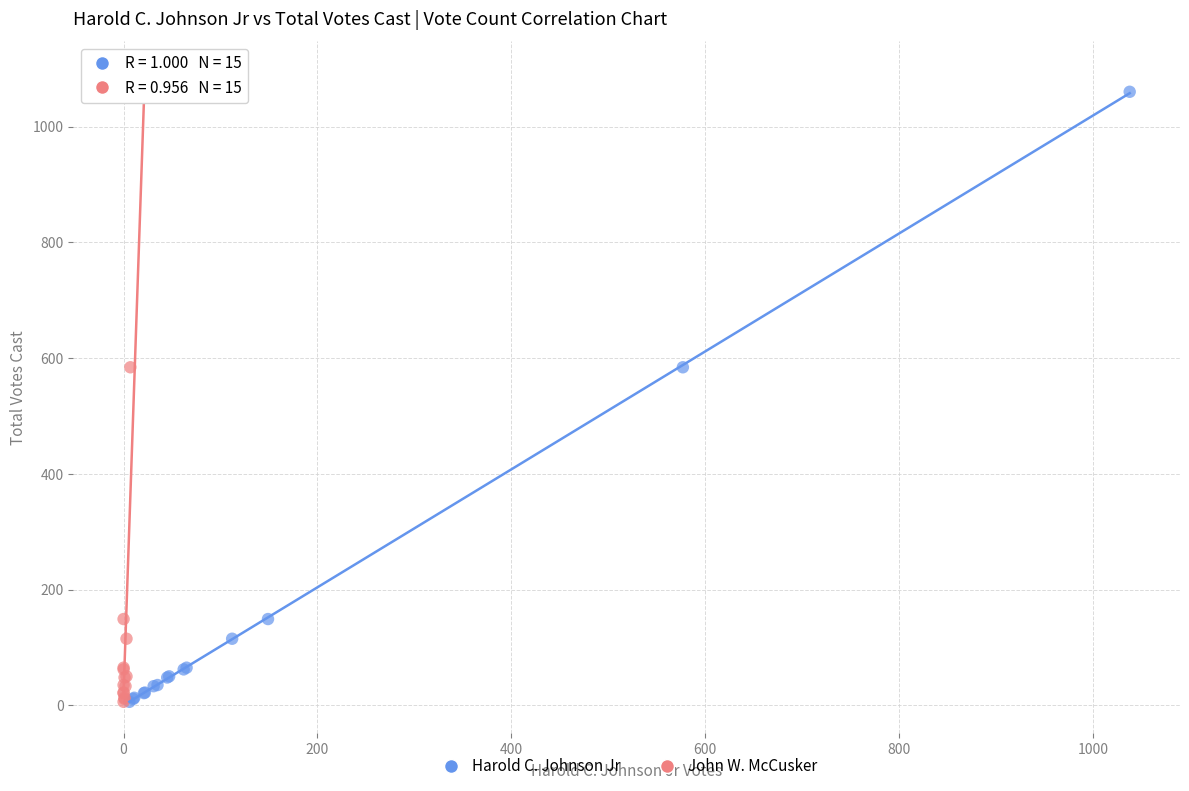

What are all the series names shown in the legend?

Harold C. Johnson Jr, John W. McCusker